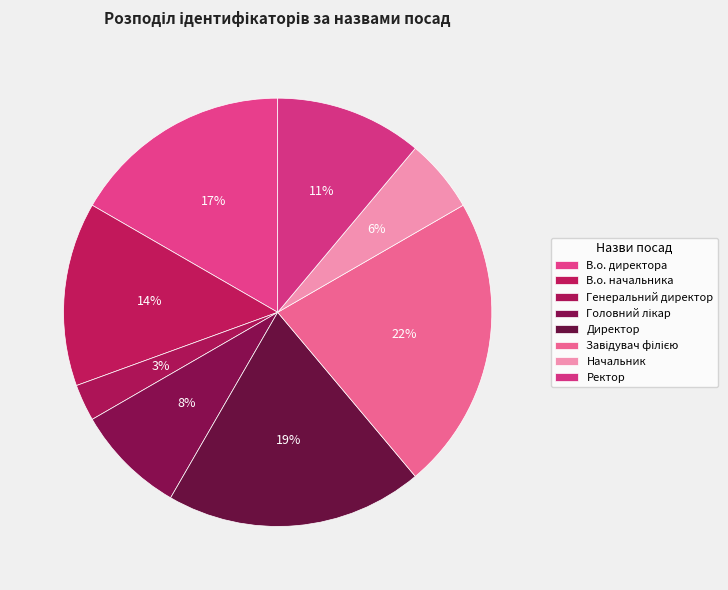

Rank the categories by value from lowest to highest.

Генеральний директор, Начальник, Головний лікар, Ректор, В.о. начальника, В.о. директора, Директор, Завідувач філією